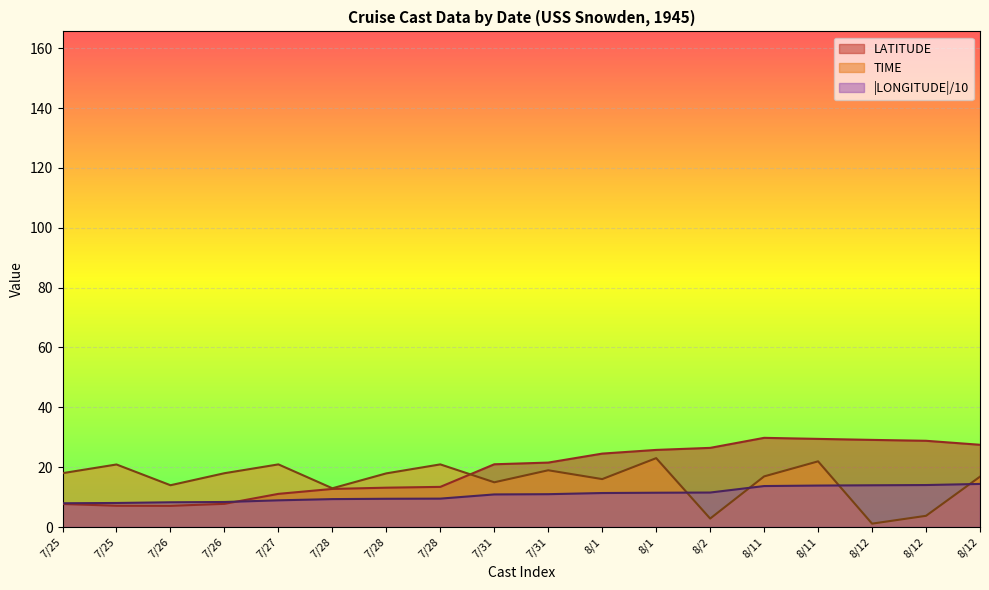

At which category does TIME reach its first local valley?

7/26